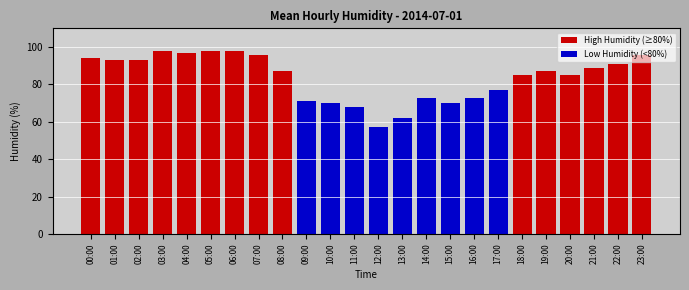

At how many categories does at least one series exceed 90?

10